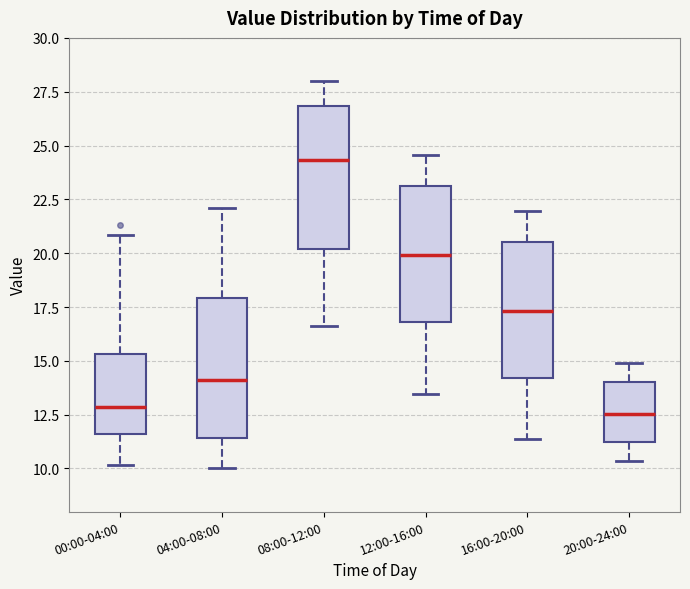

Which box has the highest median line?

08:00-12:00